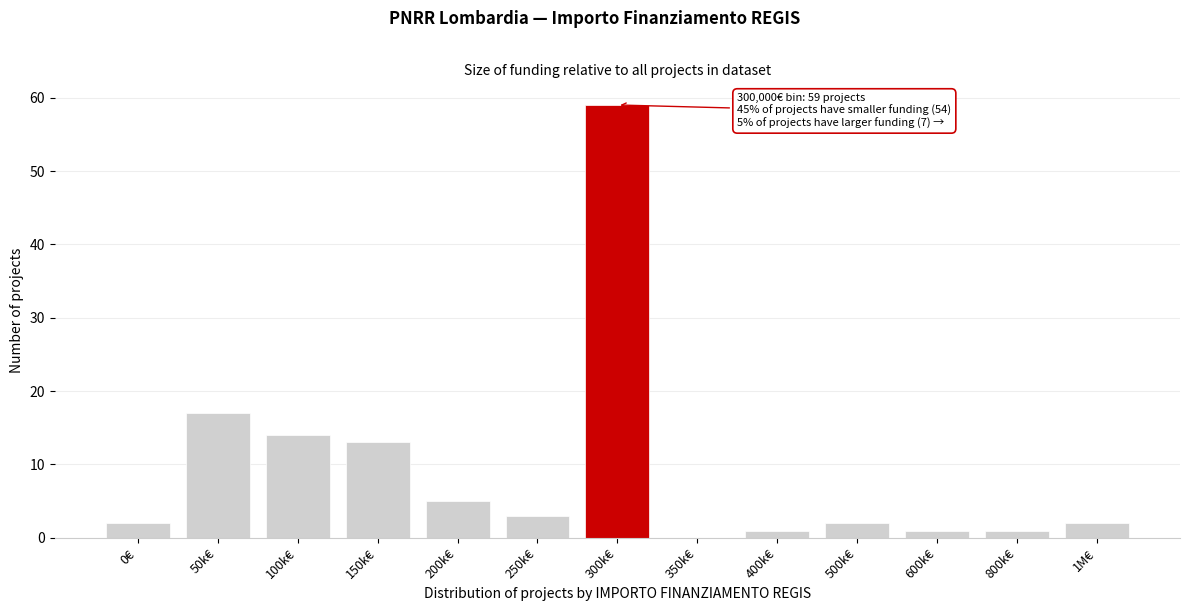

Which category has the highest value across all series?

300k€